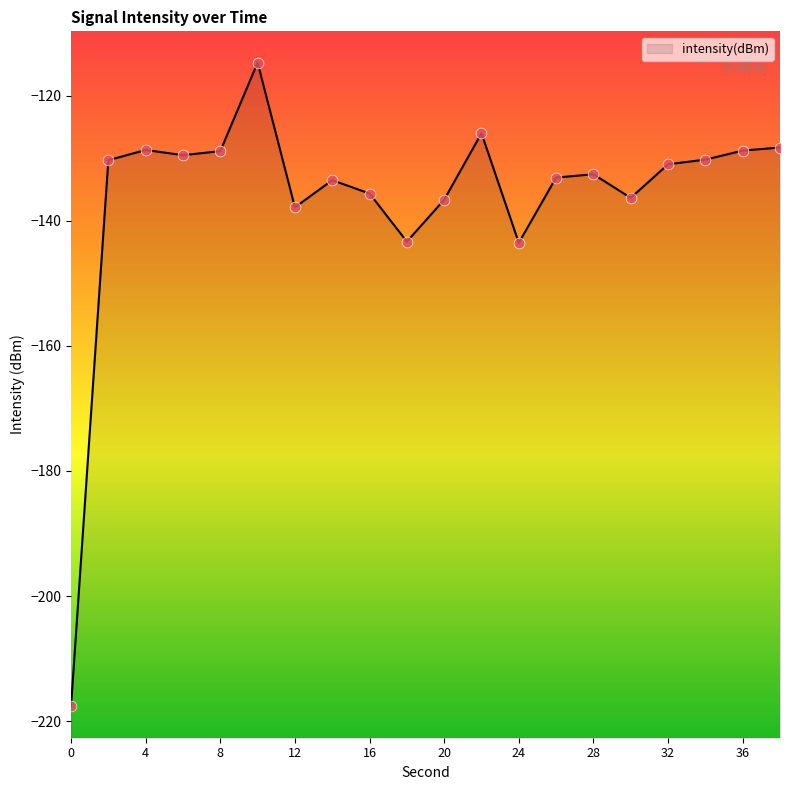

What is the change in value from 0 to 14?

+84.1